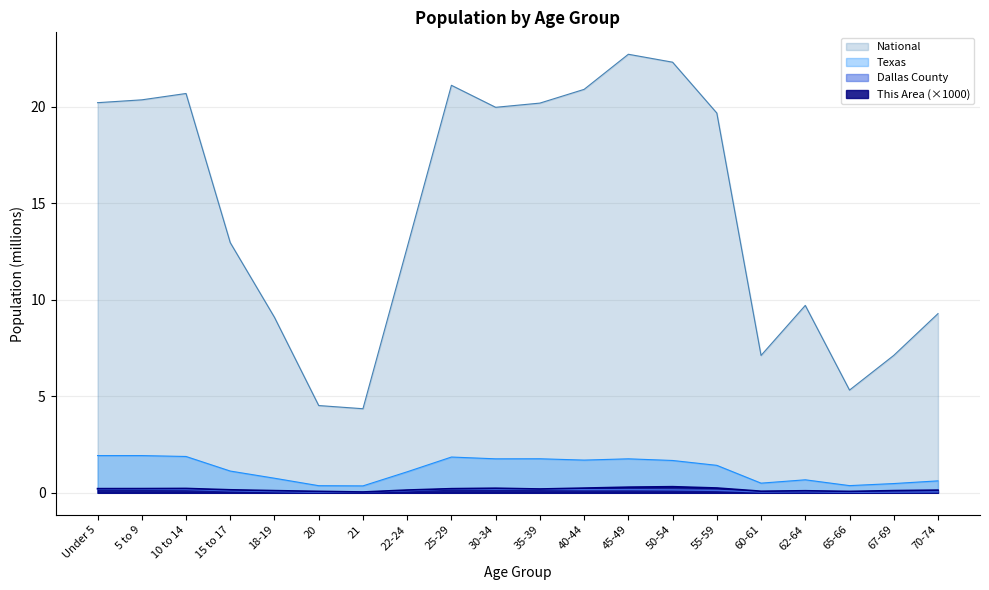

In This Area, how many points are lower than both neighbors (excluding endpoints)?

4